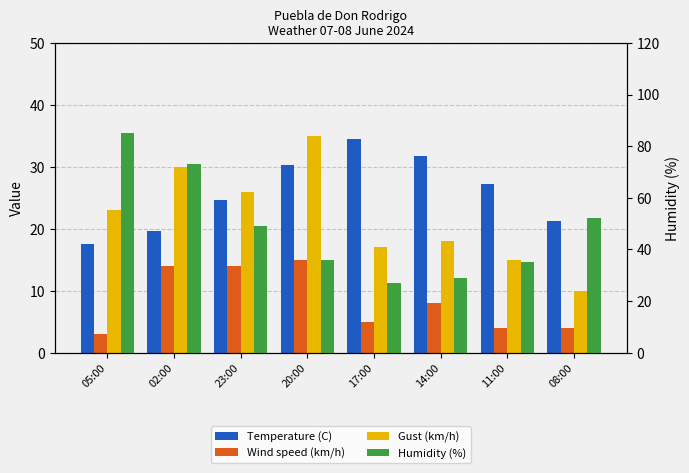

What is the label of the 5th bar from the right?

20:00